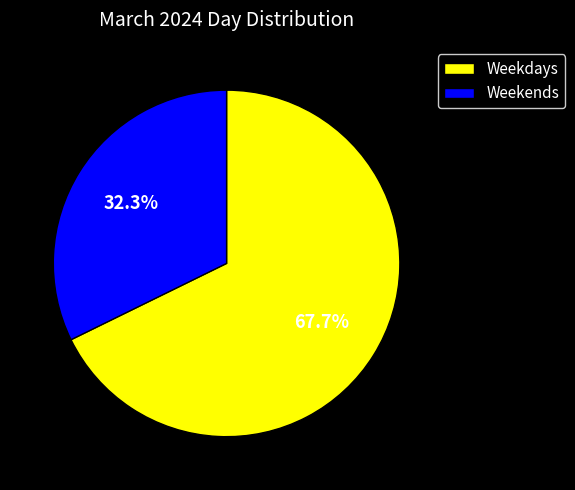

Rank the categories by value from lowest to highest.

Weekends, Weekdays